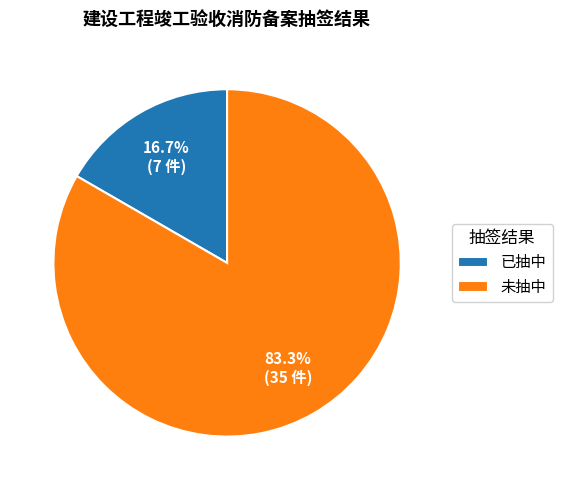

To the nearest percent, what percentage of the pie is 已抽中?

17%